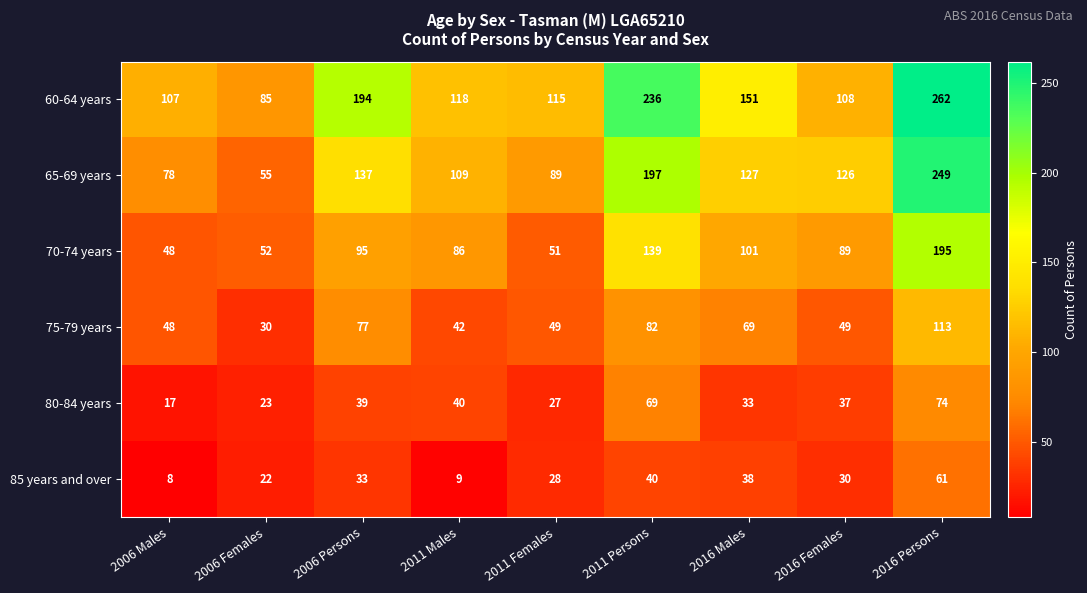

How many series are shown in this chart?

6